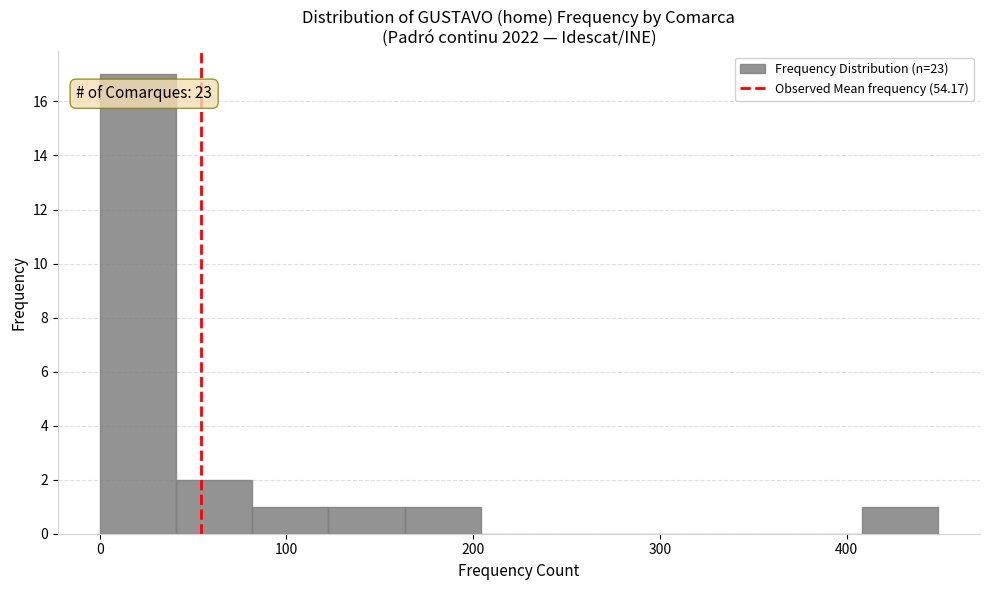

Over which range of the x-axis is the bar tallest?

0 to 40